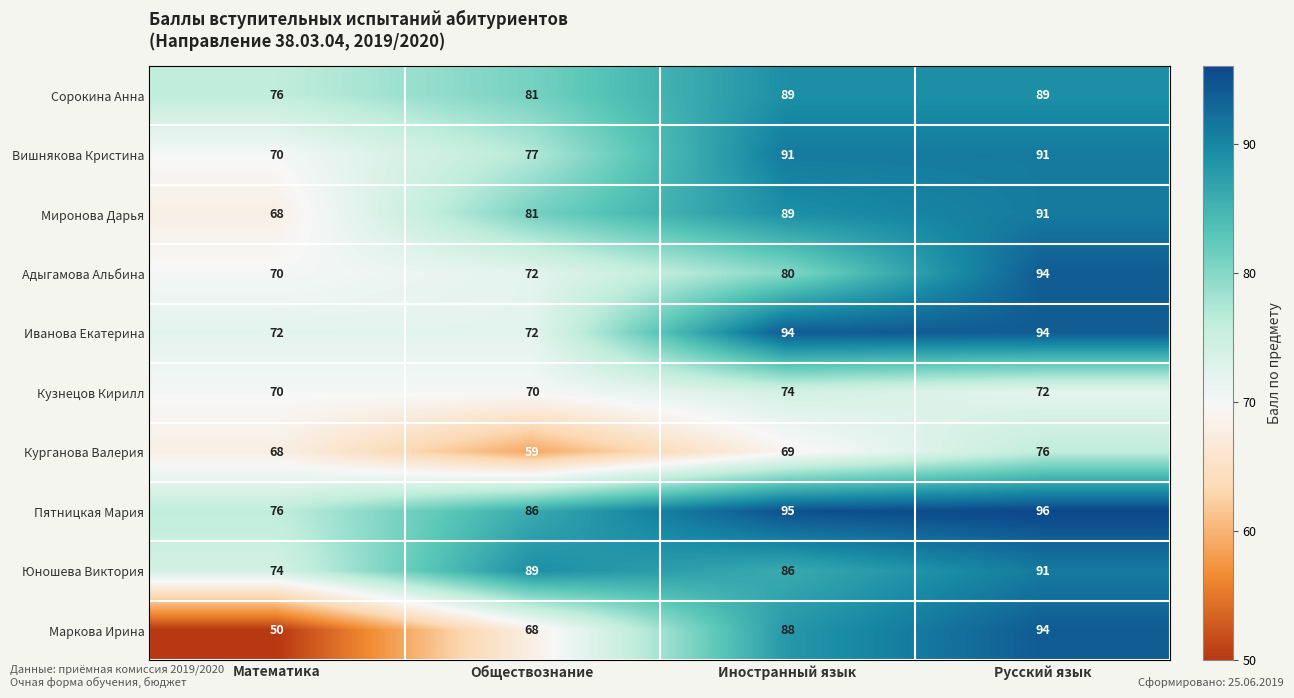

What is the sum of all Вишнякова Кристина values?

329